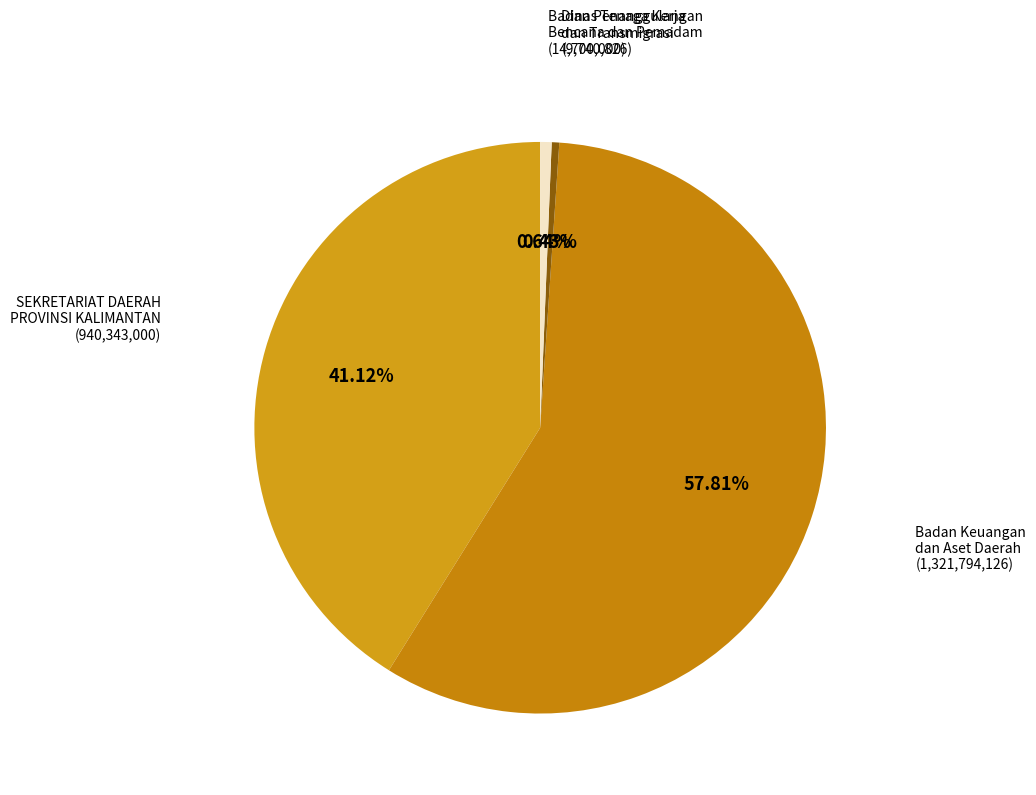

Combined, do SEKRETARIAT DAERAH PROVINSI KALIMANTAN and Dinas Tenaga Kerja dan Transmigrasi account for over 50%?

No